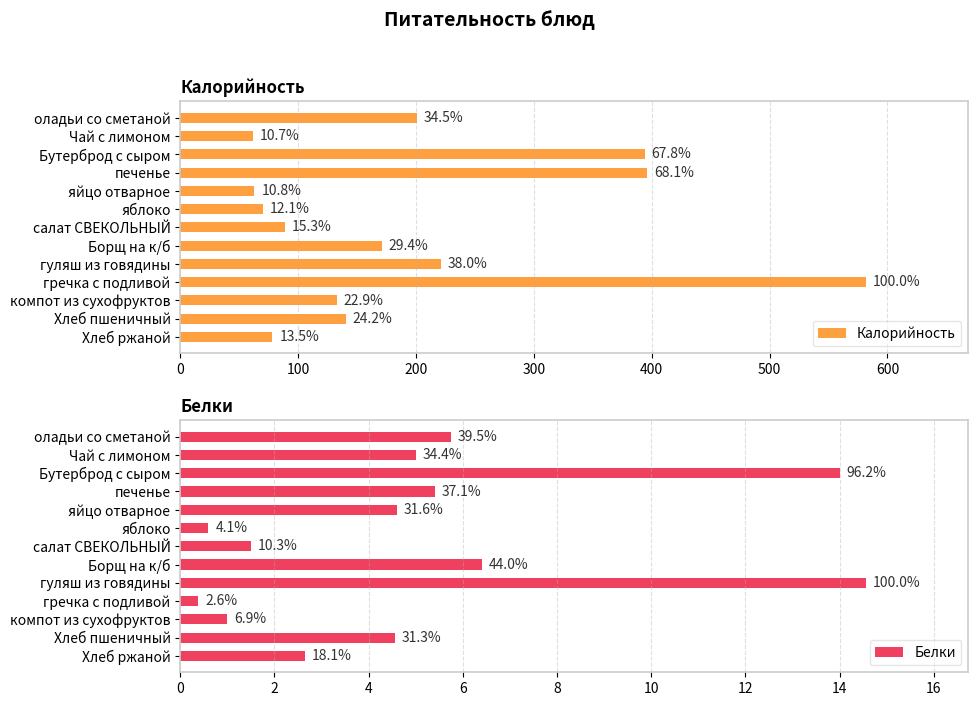

True or false: Калорийность has a value of 140.6 at Хлеб пшеничный.

True